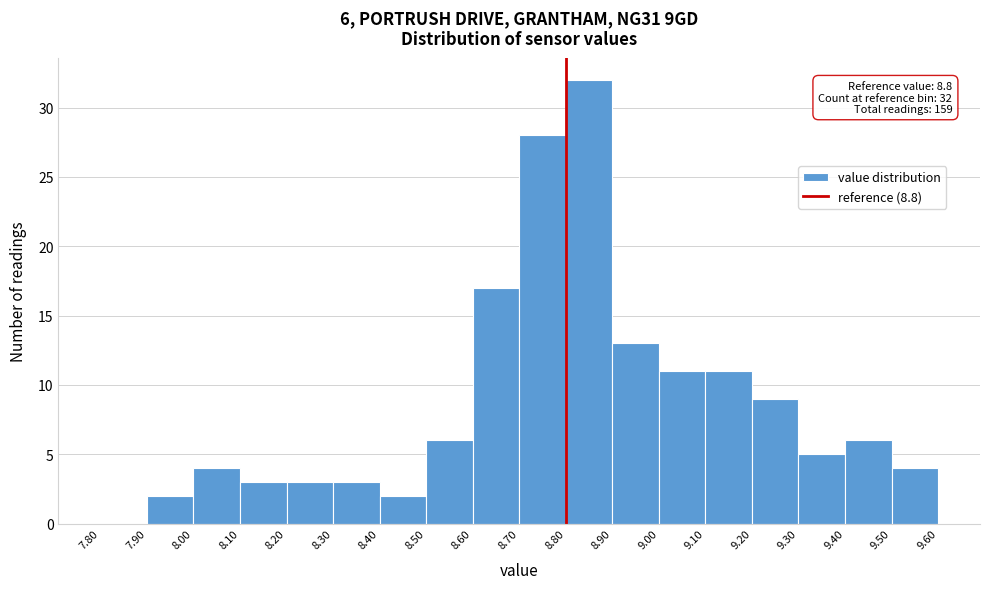

Over which range of the x-axis is the bar tallest?

8.80 to 8.90